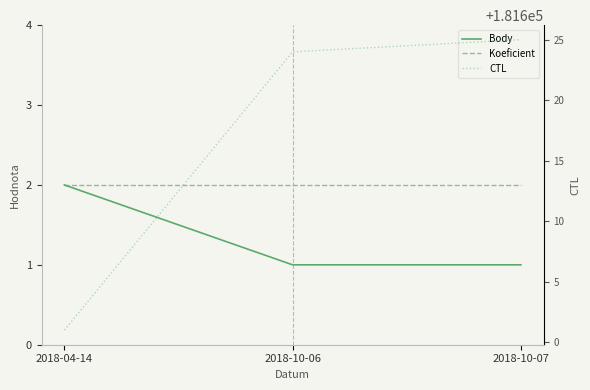

At how many categories does at least one series exceed 140189?

3